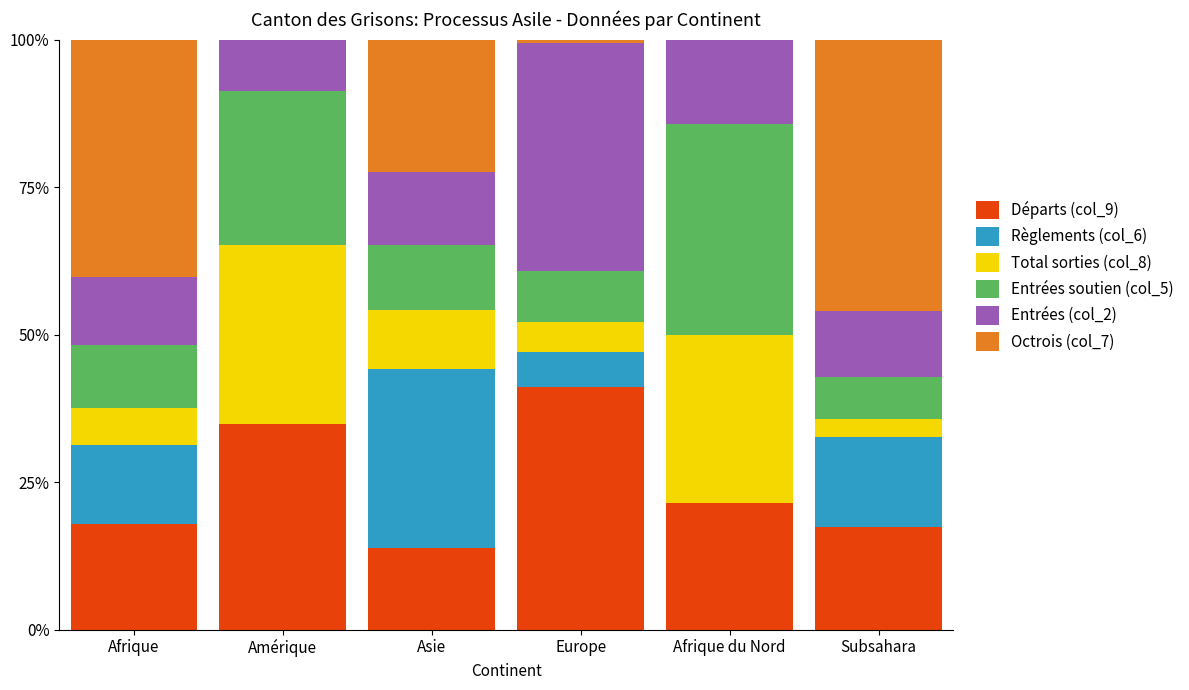

At which label does Départs (col_9) first exceed 21?

Amérique